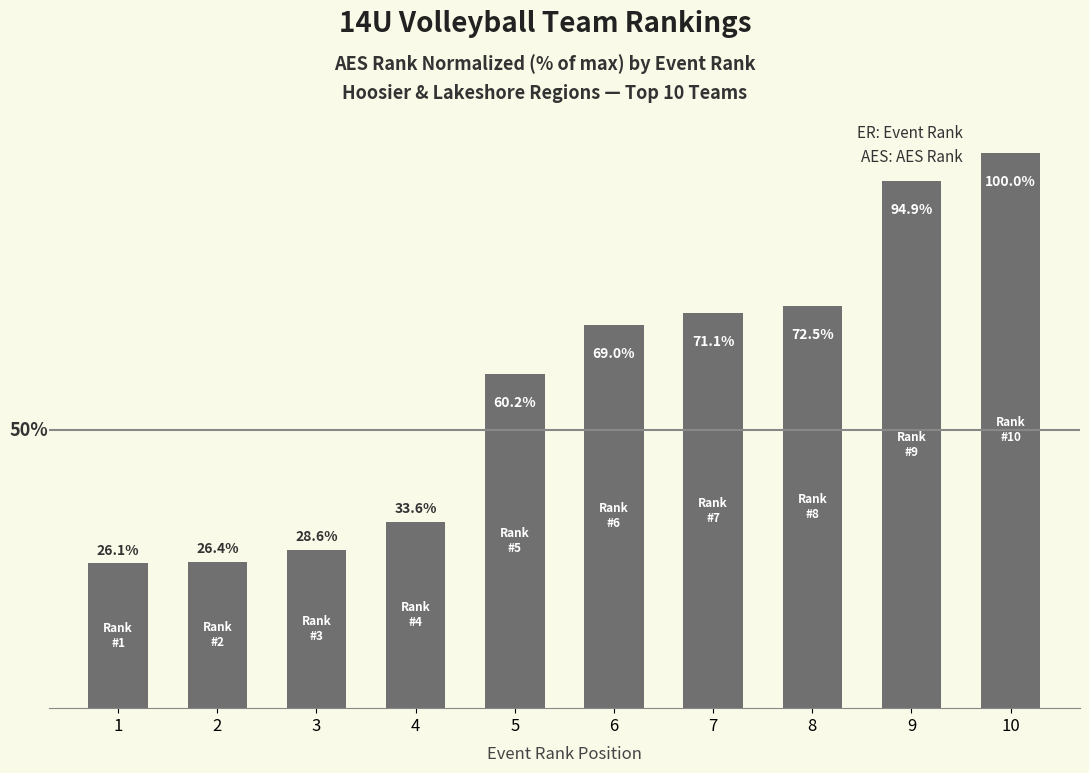

List the labels in order of value, largest first.

10, 9, 8, 7, 6, 5, 4, 3, 2, 1